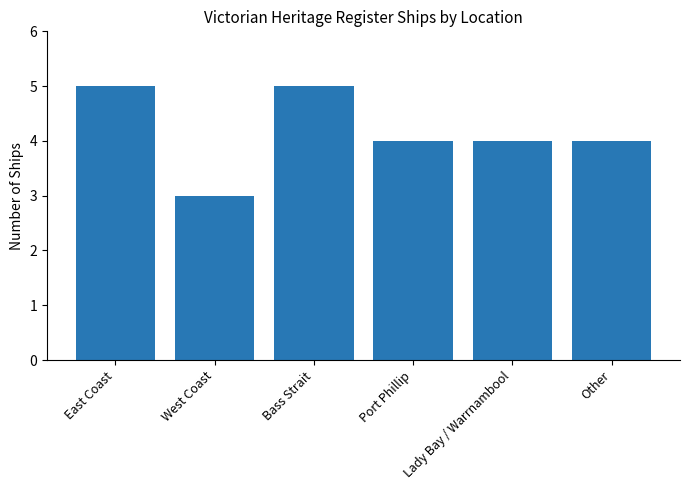

Reading left to right, what are all the values shown in this chart?

5	3	5	4	4	4